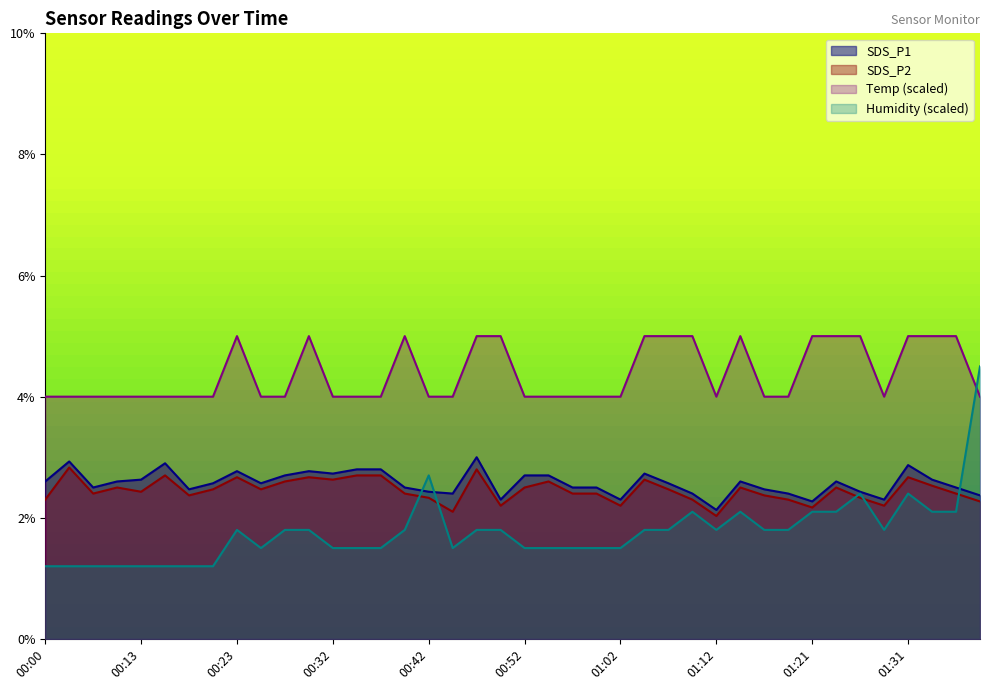

Reading left to right, transcribe all the data shown in this chart.

SDS_P1: 00:00=2.6	00:03=2.9	00:05=2.5	00:08=2.6	00:13=2.6	00:15=2.9	00:18=2.5	00:20=2.6	00:23=2.8	00:25=2.6	00:27=2.7	00:30=2.8	00:32=2.7	00:35=2.8	00:37=2.8	00:40=2.5	00:42=2.4	00:45=2.4	00:47=3.0	00:49=2.3	00:52=2.7	00:54=2.7	00:57=2.5	00:59=2.5	01:02=2.3	01:04=2.7	01:07=2.6	01:09=2.4	01:12=2.1	01:14=2.6	01:16=2.5	01:19=2.4	01:21=2.3	01:24=2.6	01:26=2.4	01:29=2.3	01:31=2.9	01:33=2.6	01:36=2.5	01:38=2.4
SDS_P2: 00:00=2.3	00:03=2.8	00:05=2.4	00:08=2.5	00:13=2.4	00:15=2.7	00:18=2.4	00:20=2.5	00:23=2.7	00:25=2.5	00:27=2.6	00:30=2.7	00:32=2.6	00:35=2.7	00:37=2.7	00:40=2.4	00:42=2.3	00:45=2.1	00:47=2.8	00:49=2.2	00:52=2.5	00:54=2.6	00:57=2.4	00:59=2.4	01:02=2.2	01:04=2.6	01:07=2.5	01:09=2.3	01:12=2.0	01:14=2.5	01:16=2.4	01:19=2.3	01:21=2.2	01:24=2.5	01:26=2.3	01:29=2.2	01:31=2.7	01:33=2.5	01:36=2.4	01:38=2.3
Temp: 00:00=4.0	00:03=4.0	00:05=4.0	00:08=4.0	00:13=4.0	00:15=4.0	00:18=4.0	00:20=4.0	00:23=5.0	00:25=4.0	00:27=4.0	00:30=5.0	00:32=4.0	00:35=4.0	00:37=4.0	00:40=5.0	00:42=4.0	00:45=4.0	00:47=5.0	00:49=5.0	00:52=4.0	00:54=4.0	00:57=4.0	00:59=4.0	01:02=4.0	01:04=5.0	01:07=5.0	01:09=5.0	01:12=4.0	01:14=5.0	01:16=4.0	01:19=4.0	01:21=5.0	01:24=5.0	01:26=5.0	01:29=4.0	01:31=5.0	01:33=5.0	01:36=5.0	01:38=4.0
Humidity: 00:00=1.2	00:03=1.2	00:05=1.2	00:08=1.2	00:13=1.2	00:15=1.2	00:18=1.2	00:20=1.2	00:23=1.8	00:25=1.5	00:27=1.8	00:30=1.8	00:32=1.5	00:35=1.5	00:37=1.5	00:40=1.8	00:42=2.7	00:45=1.5	00:47=1.8	00:49=1.8	00:52=1.5	00:54=1.5	00:57=1.5	00:59=1.5	01:02=1.5	01:04=1.8	01:07=1.8	01:09=2.1	01:12=1.8	01:14=2.1	01:16=1.8	01:19=1.8	01:21=2.1	01:24=2.1	01:26=2.4	01:29=1.8	01:31=2.4	01:33=2.1	01:36=2.1	01:38=4.5